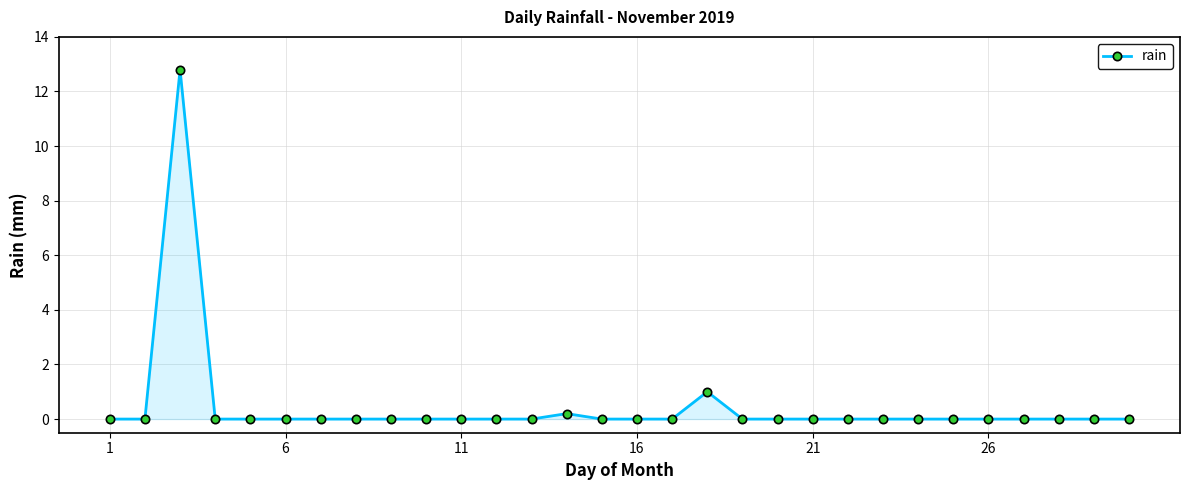

How many lines are shown in the chart?

1